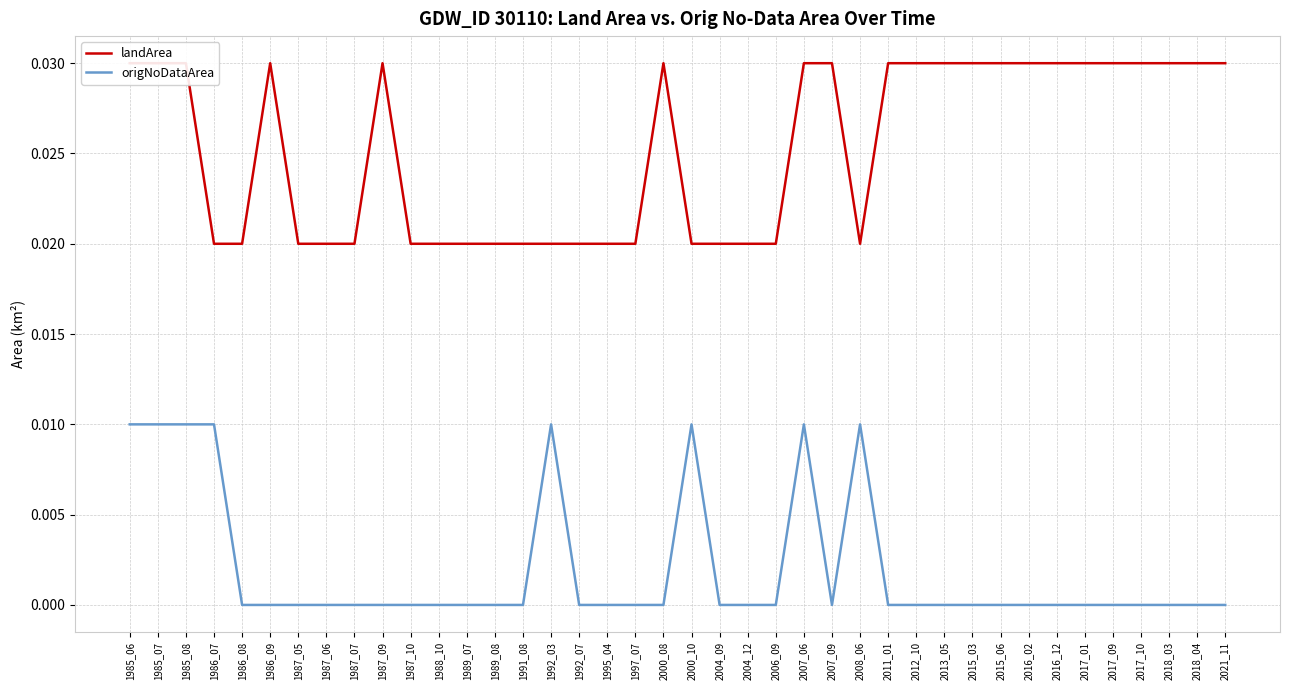

True or false: origNoDataArea has a value of 0.0 at 2016_12.

True